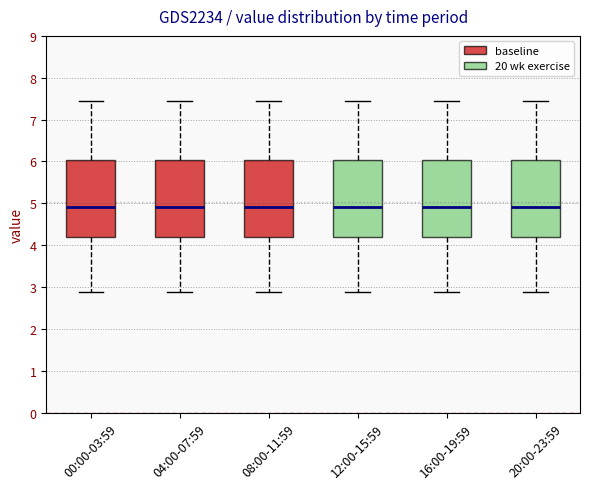

Reading left to right, read every box against the y-axis: the position of its median line, the range the box covers, and the ends of its whiskers. The values are not printed on the chart, so give them approximately, as read against the axis.

00:00-03:59: median 4.9, box 4.2 to 6.0, whiskers 2.9 to 7.5
04:00-07:59: median 4.9, box 4.2 to 6.0, whiskers 2.9 to 7.5
08:00-11:59: median 4.9, box 4.2 to 6.0, whiskers 2.9 to 7.5
12:00-15:59: median 4.9, box 4.2 to 6.0, whiskers 2.9 to 7.5
16:00-19:59: median 4.9, box 4.2 to 6.0, whiskers 2.9 to 7.5
20:00-23:59: median 4.9, box 4.2 to 6.0, whiskers 2.9 to 7.5